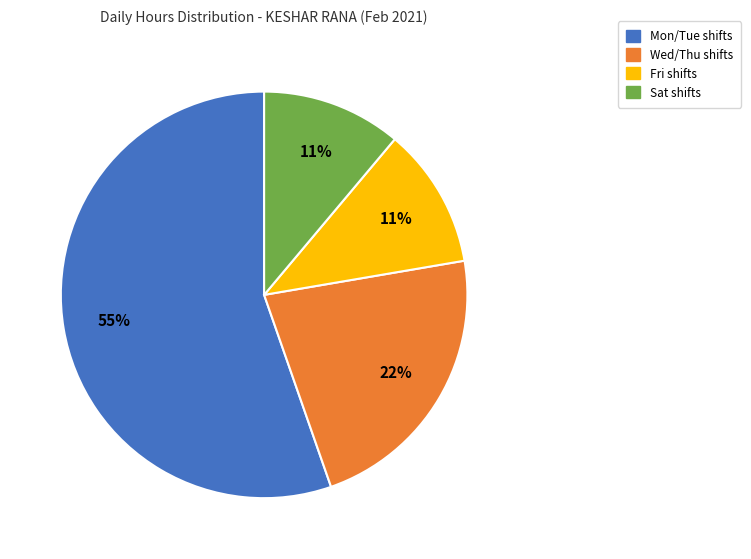

Is the sum of Sat shifts and Mon/Tue shifts greater than half?

Yes